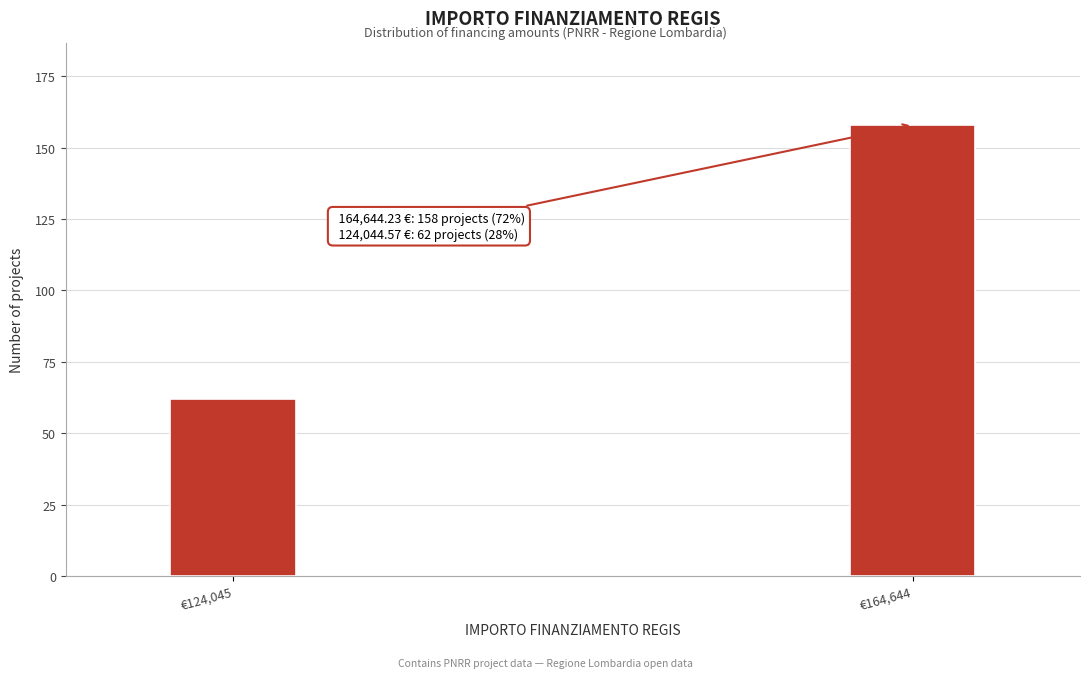

Reading left to right, list all the values displayed in this chart.

€124,045=62	€164,644=158